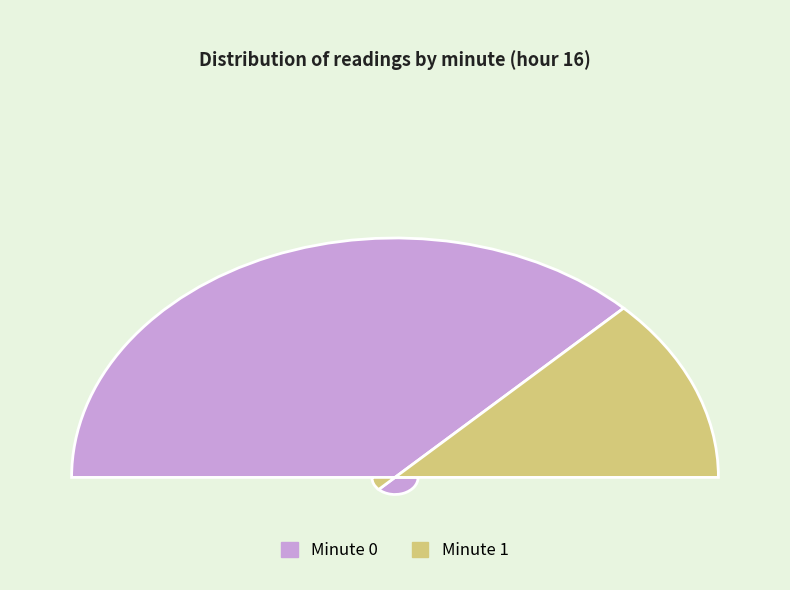

How many segments does this pie chart have?

2